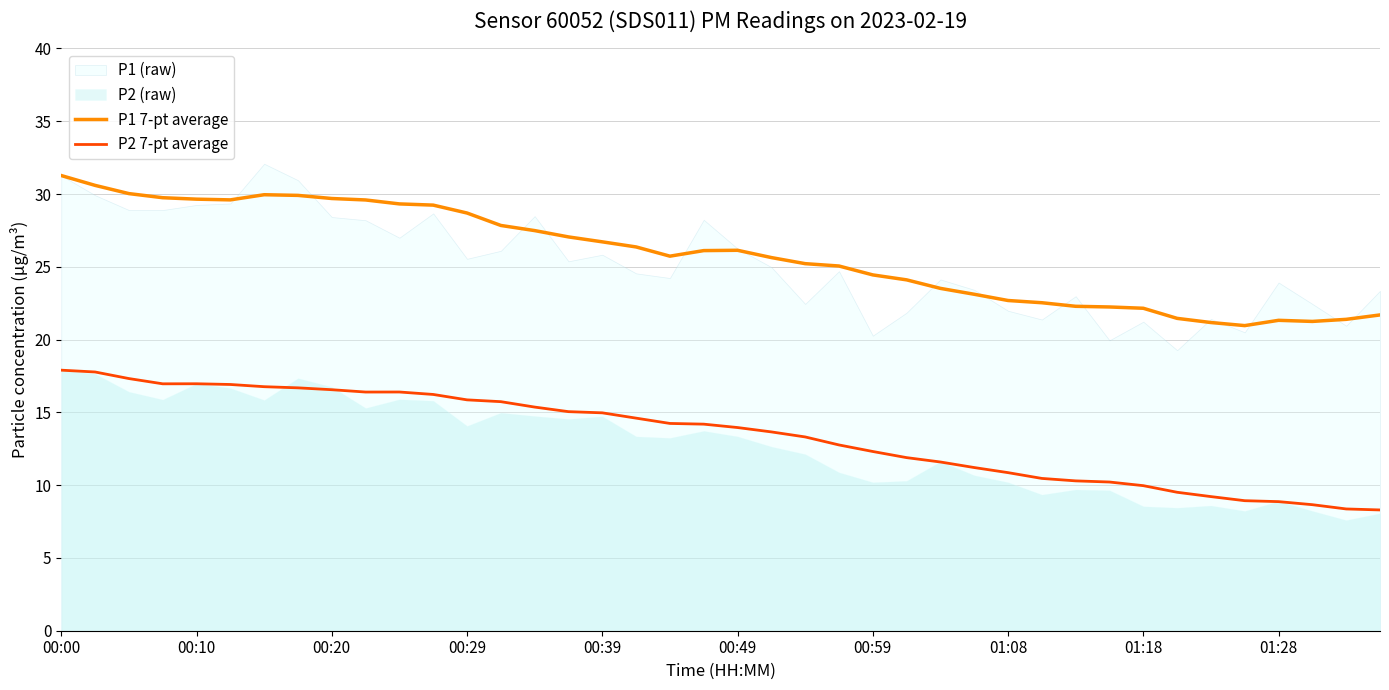

Reading right to left, transcribe all the data shown in this chart.

P1 7-pt average: 21.7	21.4	21.2	21.3	21.0	21.2	21.5	22.2	22.2	22.3	22.5	22.7	23.1	23.5	24.1	24.4	25.1	25.2	25.6	26.1	26.1	25.7	26.4	26.7	27.1	27.5	27.8	28.7	29.2	29.3	29.6	29.7	29.9	30.0	29.6	29.6	29.7	30.0	30.6	31.3
P2 7-pt average: 8.3	8.4	8.7	8.9	8.9	9.2	9.5	10.0	10.2	10.3	10.5	10.9	11.2	11.6	11.9	12.3	12.8	13.3	13.7	14.0	14.2	14.2	14.6	15.0	15.0	15.4	15.7	15.9	16.2	16.4	16.4	16.6	16.7	16.8	16.9	17.0	17.0	17.3	17.8	17.9